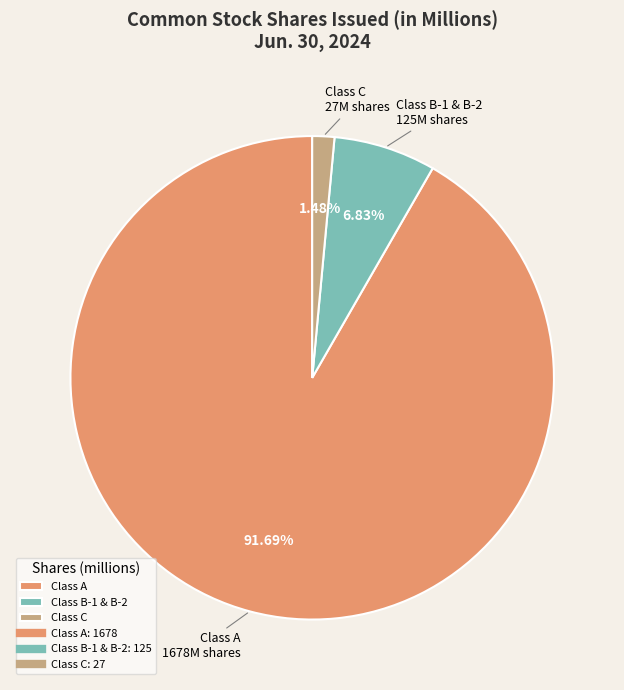

Which has a higher value, Class B-1 & B-2 or Class C?

Class B-1 & B-2